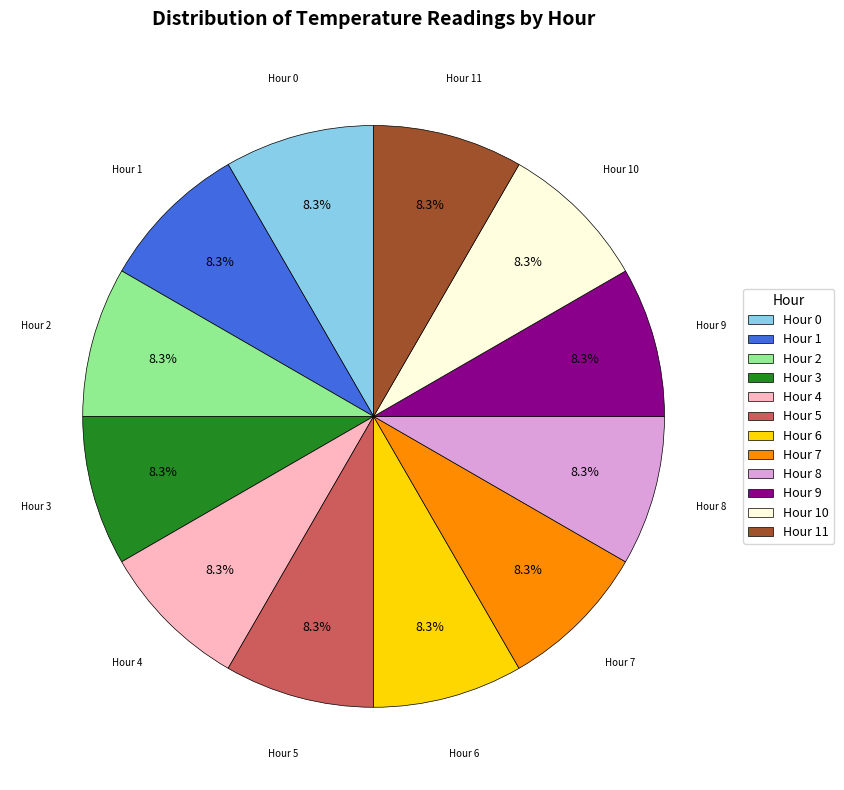

Approximately how many times larger is the value at Hour 9 compared to Hour 7?

1.0